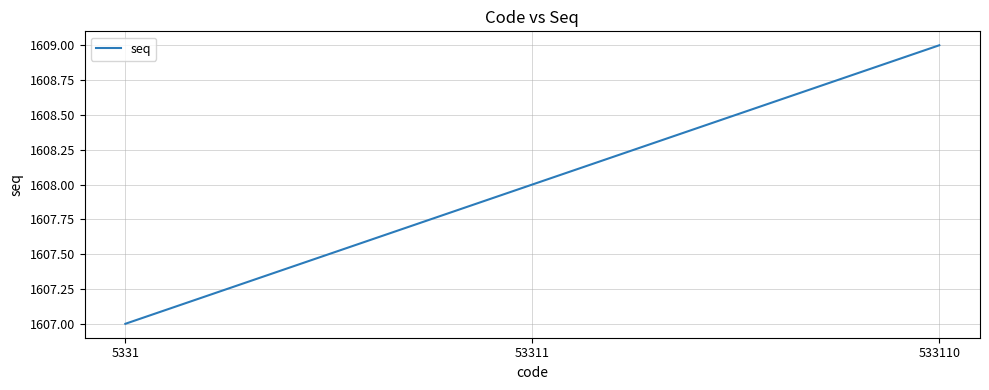

Where is the data nearest to the value 1608?

53311